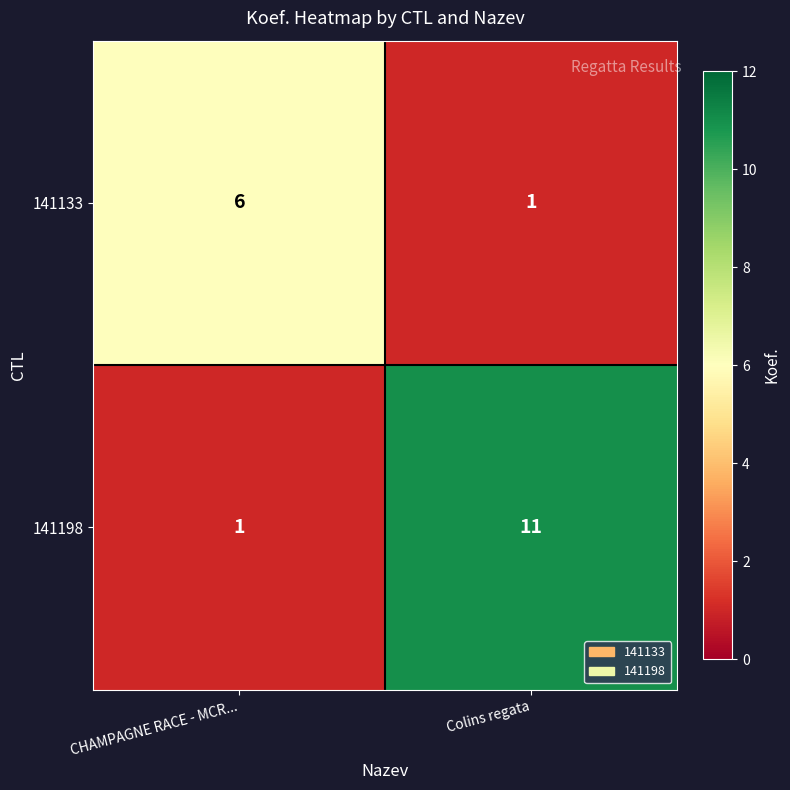

The value of 141198 at Colins regata is 11. True or false?

True